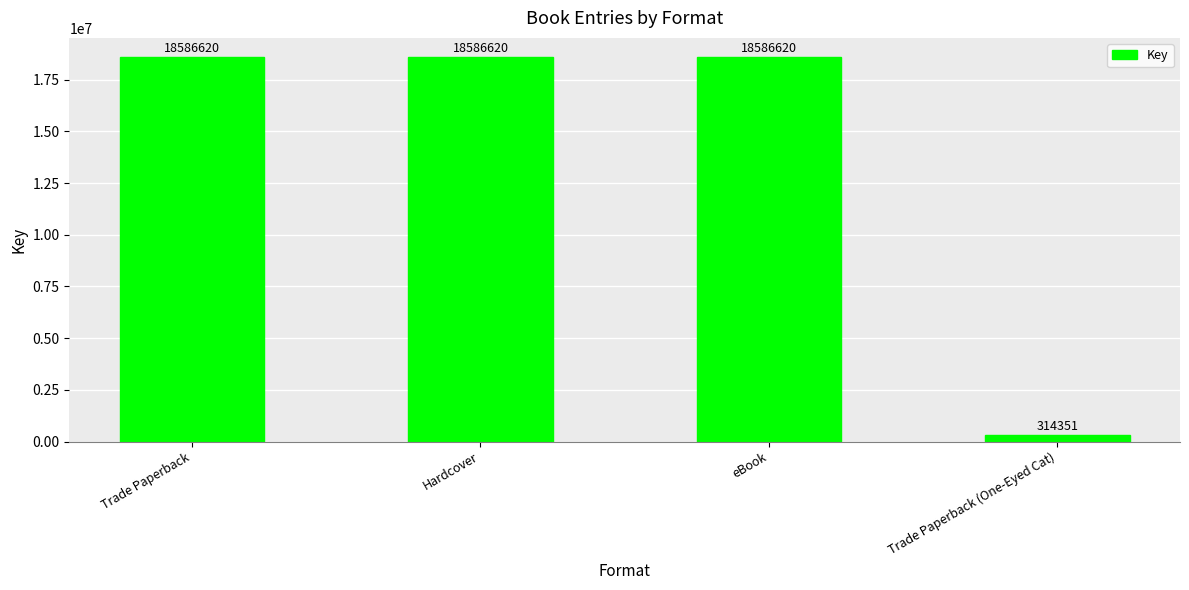

What is the label of the 4th bar from the left?

Trade Paperback (One-Eyed Cat)